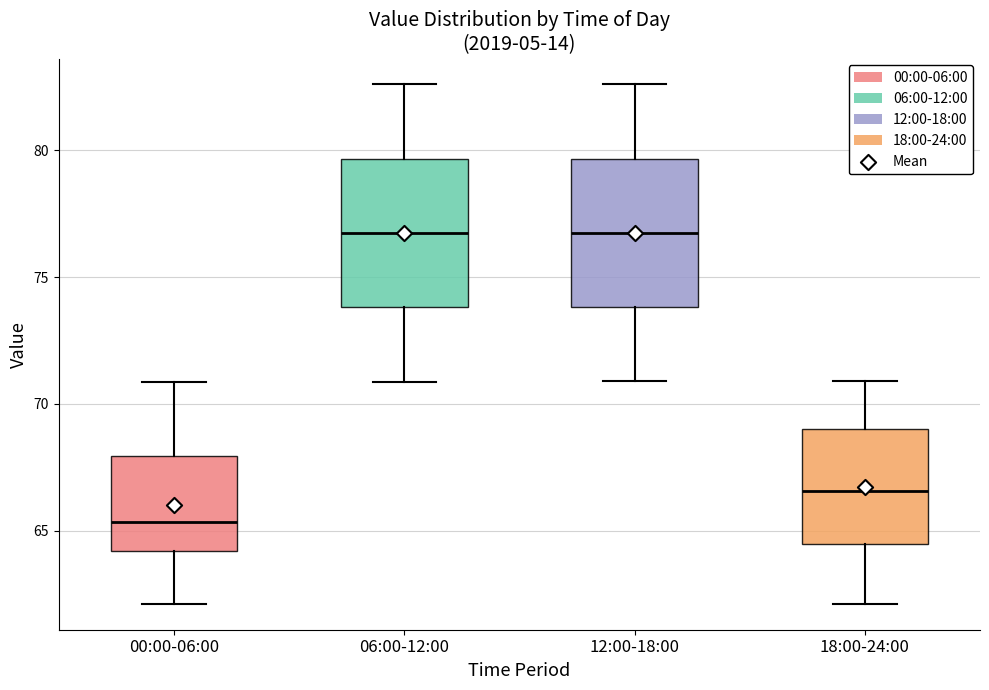

Reading left to right, read every box against the y-axis: the position of its median line, the range the box covers, and the ends of its whiskers. The values are not printed on the chart, so give them approximately, as read against the axis.

00:00-06:00: median 65.5, box 64.0 to 68.0, whiskers 62.0 to 71.0
06:00-12:00: median 77.0, box 74.0 to 79.5, whiskers 71.0 to 82.5
12:00-18:00: median 77.0, box 74.0 to 79.5, whiskers 71.0 to 82.5
18:00-24:00: median 66.5, box 64.5 to 69.0, whiskers 62.0 to 71.0